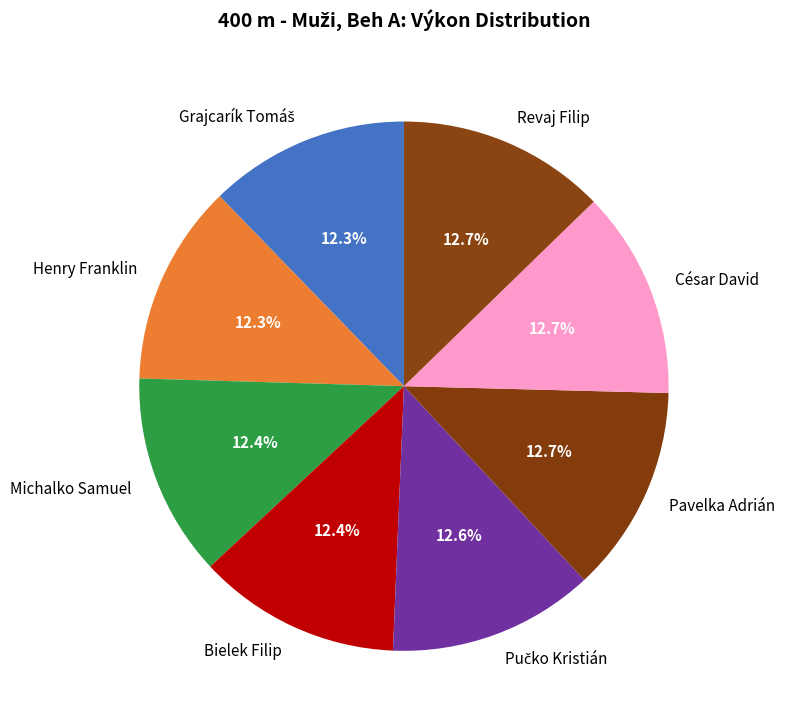

How much of the chart is everything except César David?

87.3%